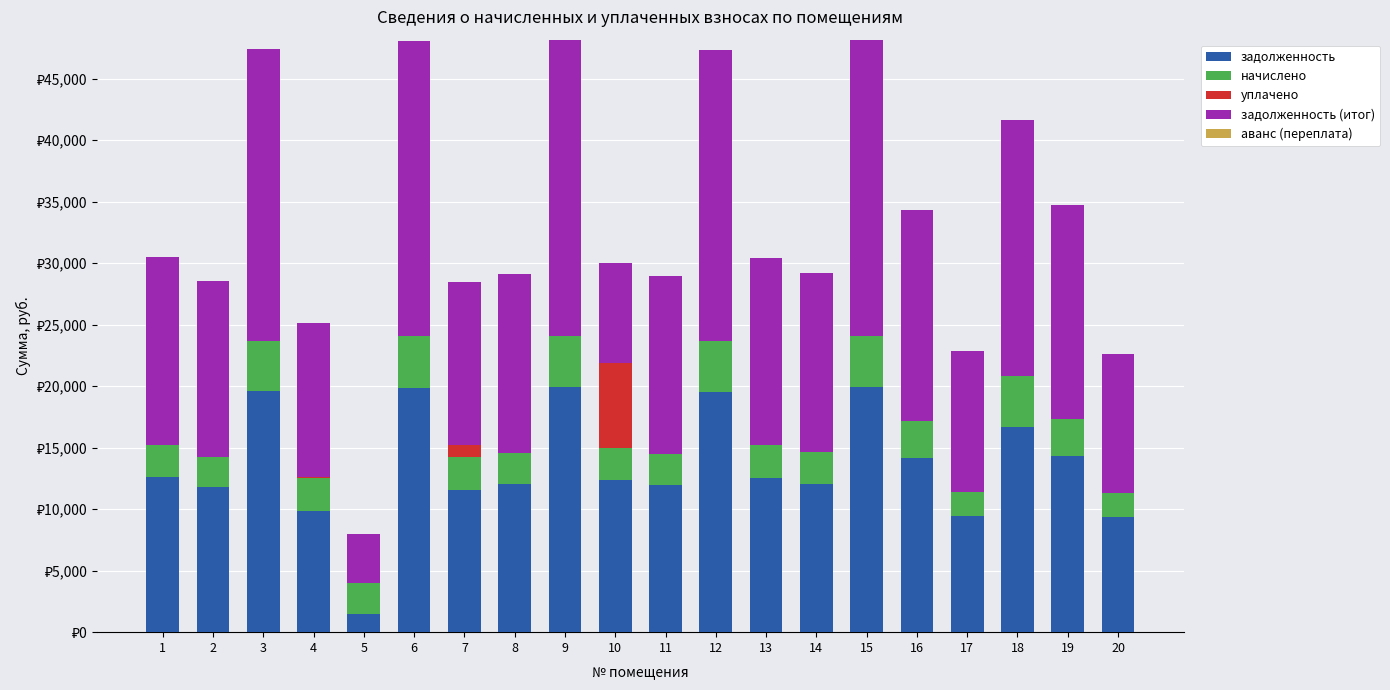

Are the bars grouped side by side (vs. stacked)?

No